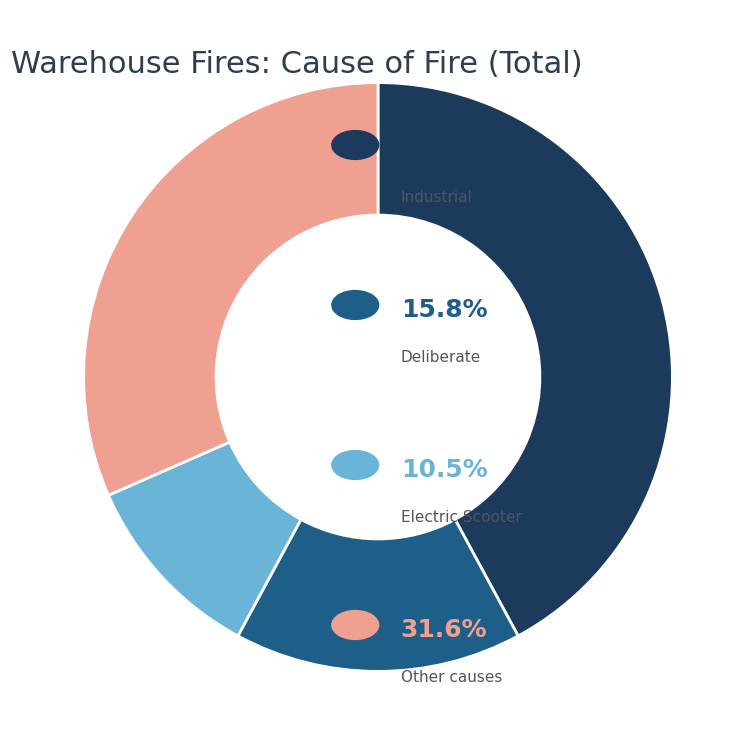

Is there a majority slice in this chart?

No